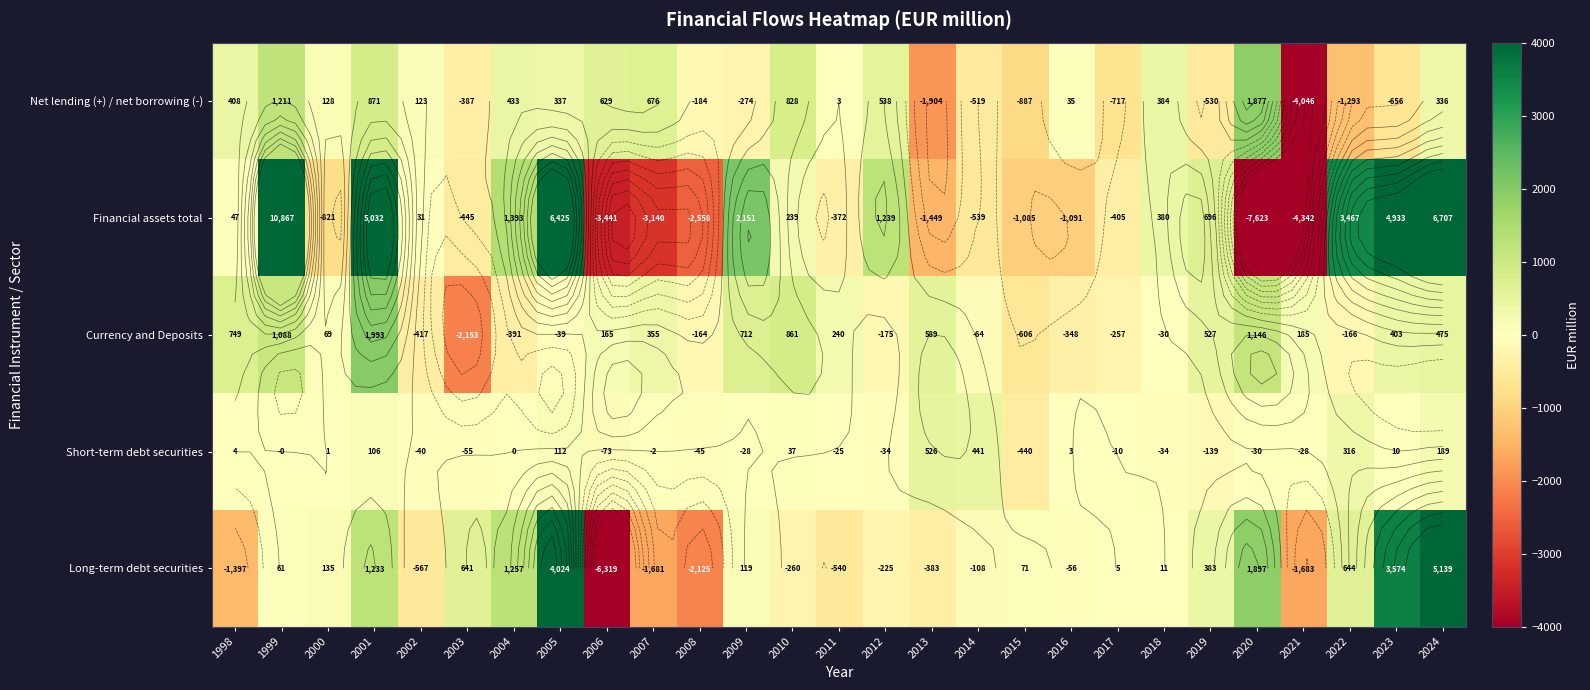

Which series has the largest total across all categories?

Financial assets total